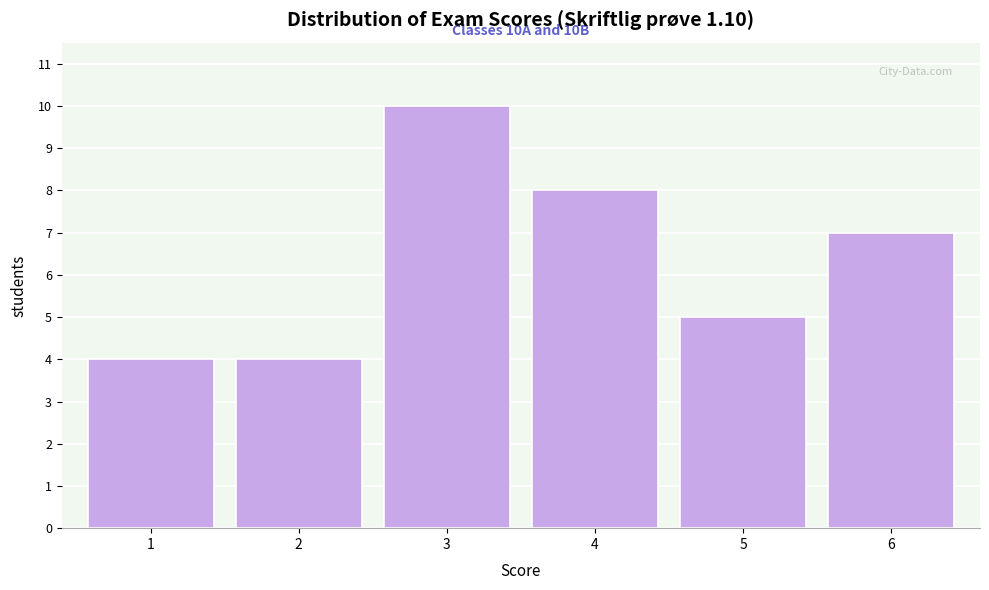

Reading left to right, extract all data points from this chart.

1=4	2=4	3=10	4=8	5=5	6=7